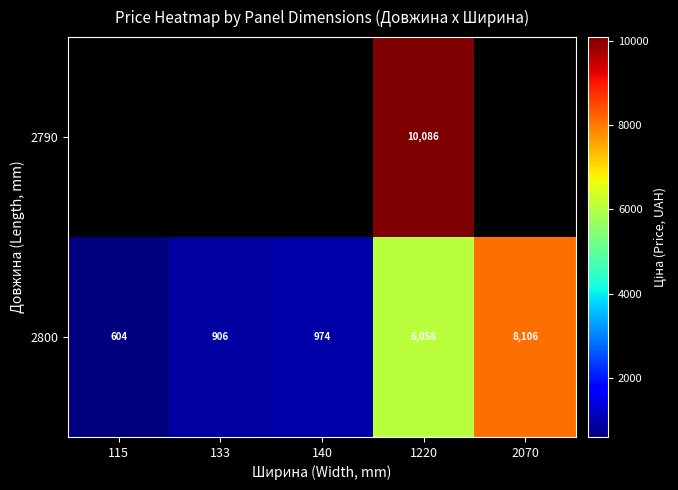

What is the smallest value displayed?

604.3